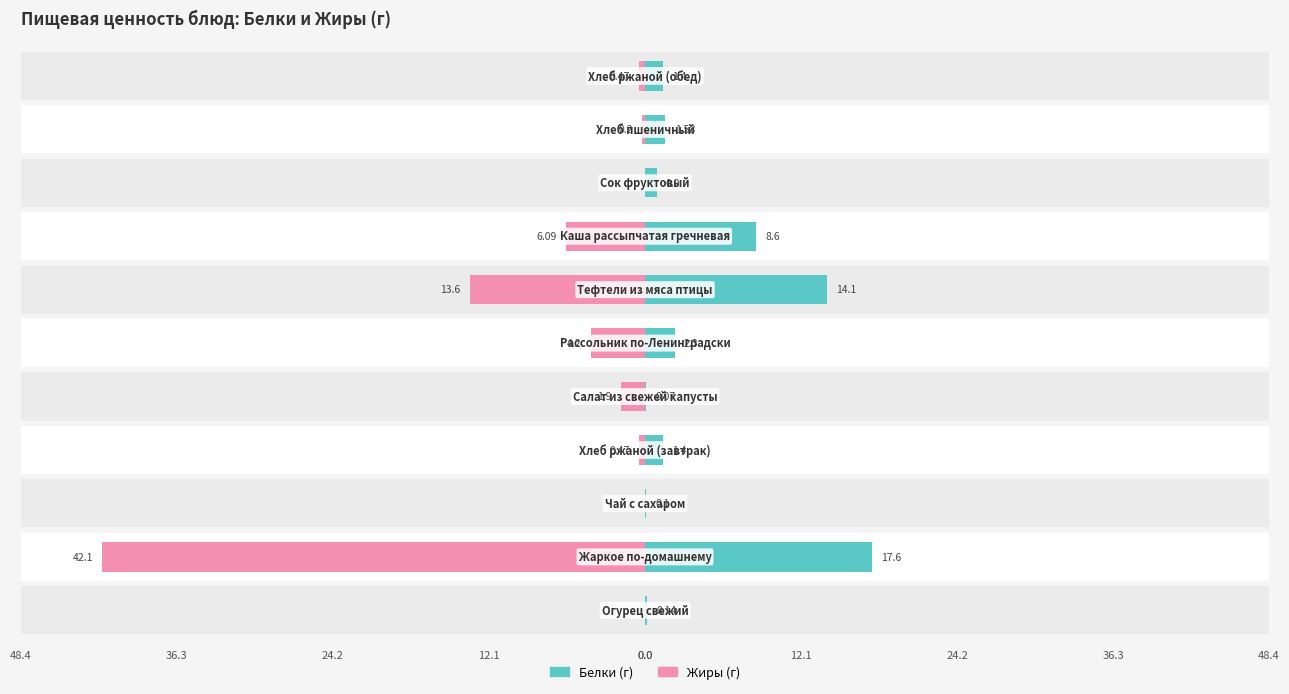

What is the greatest value displayed?

17.6